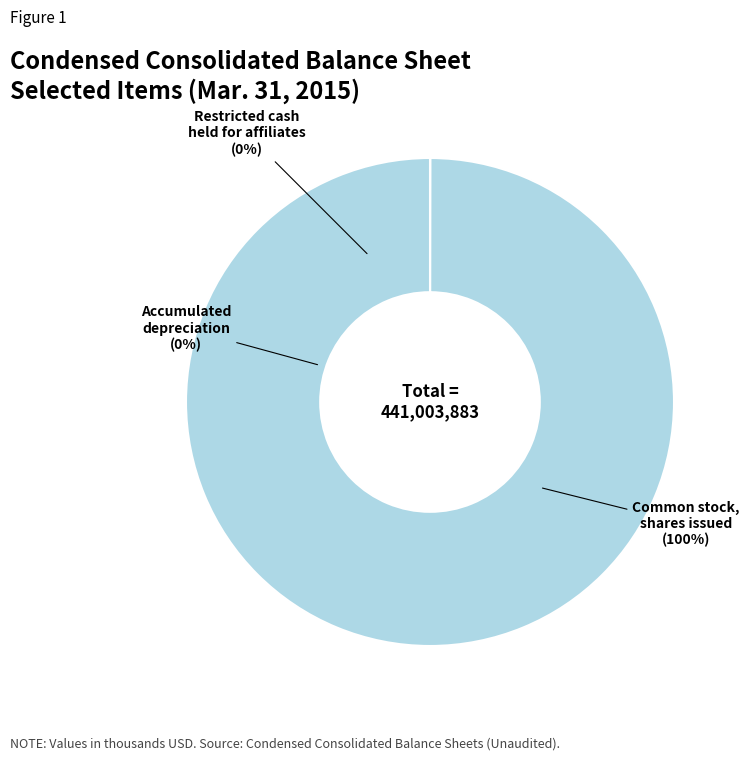

How many slices are in this pie chart?

3